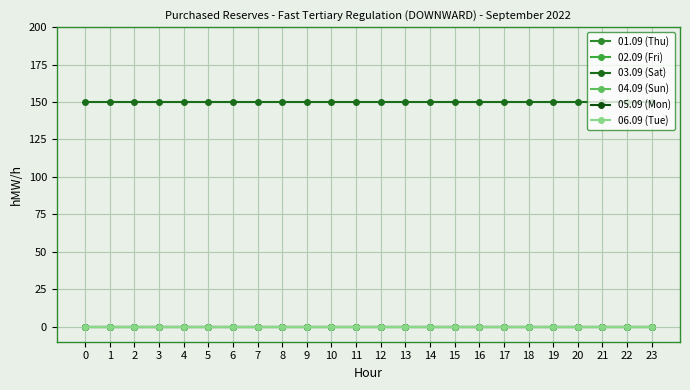

Between 22 and 20, which is larger?

22